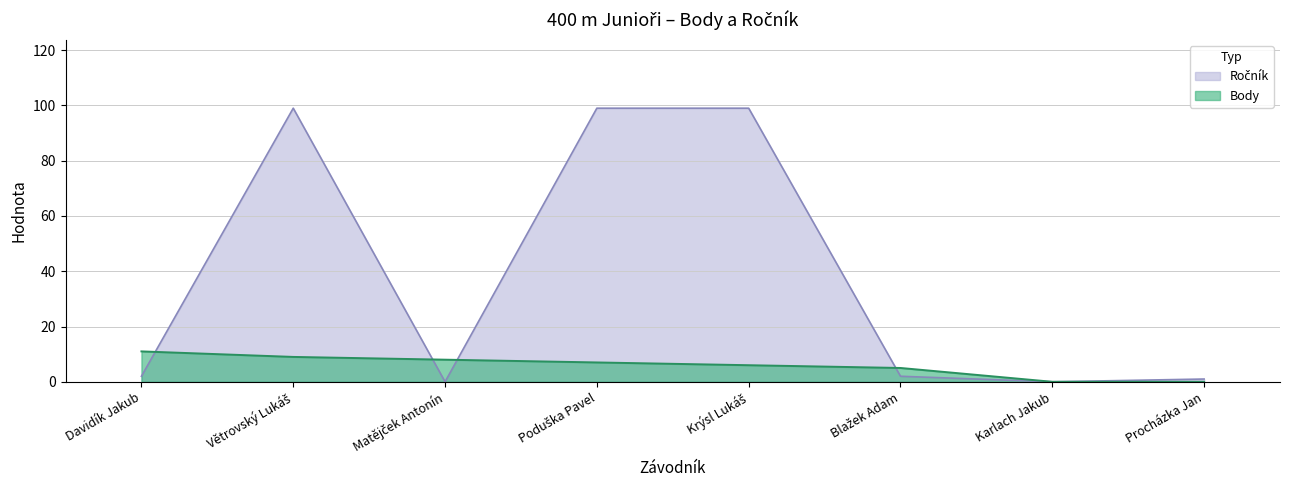

What is the maximum value shown in the chart?

99